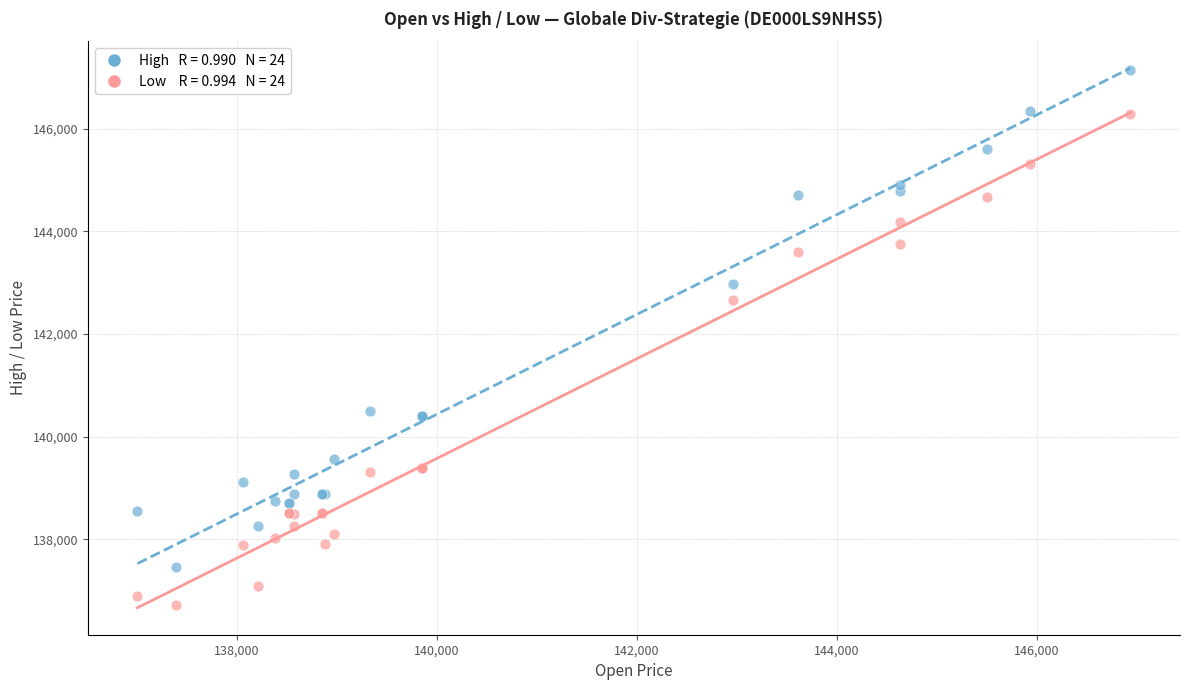

Across all series, what Y value is closest to 141930?

142654